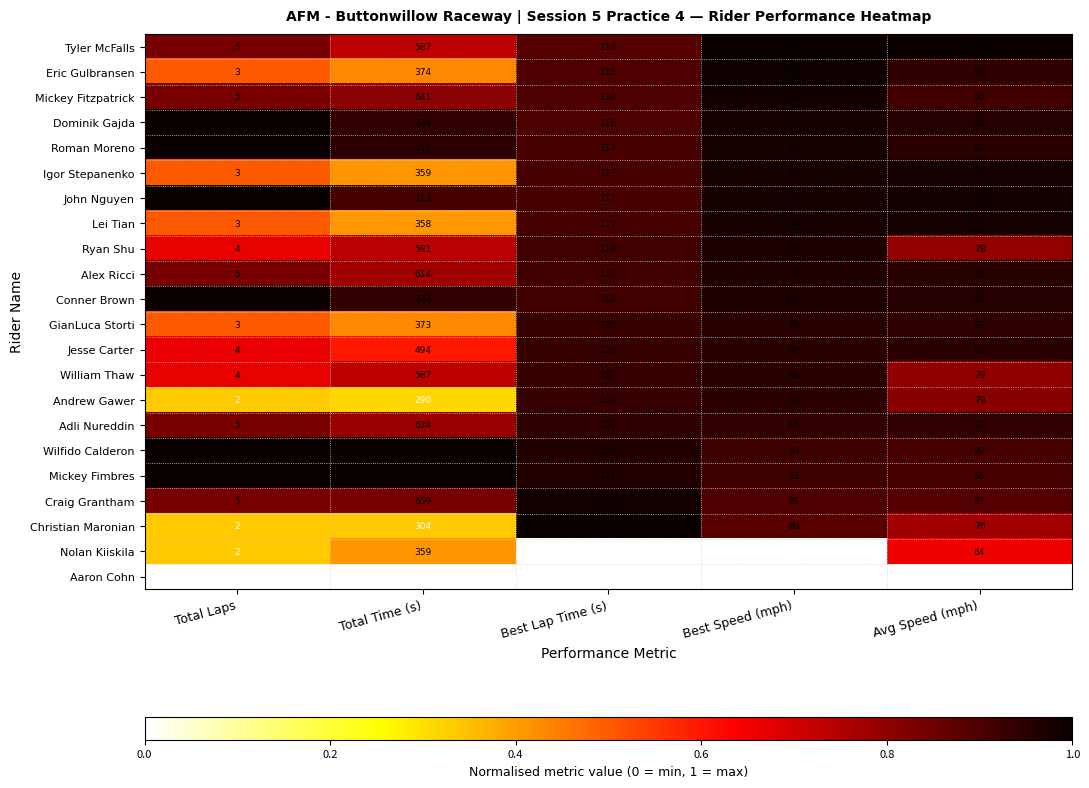

What is the total value across all series at Best Lap Time (s)?

2389